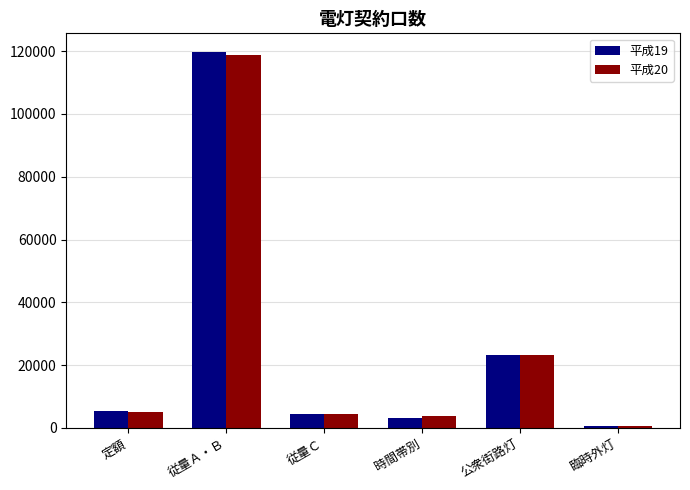

Is it true that 平成19 equals 119720 at 従量Ａ・Ｂ?

True